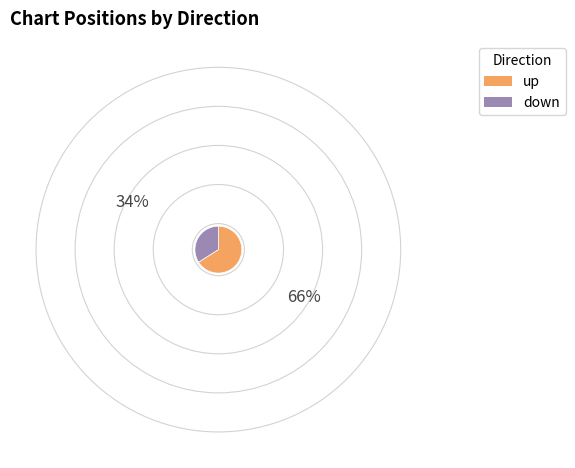

The down slice represents 44% of the pie. True or false?

False